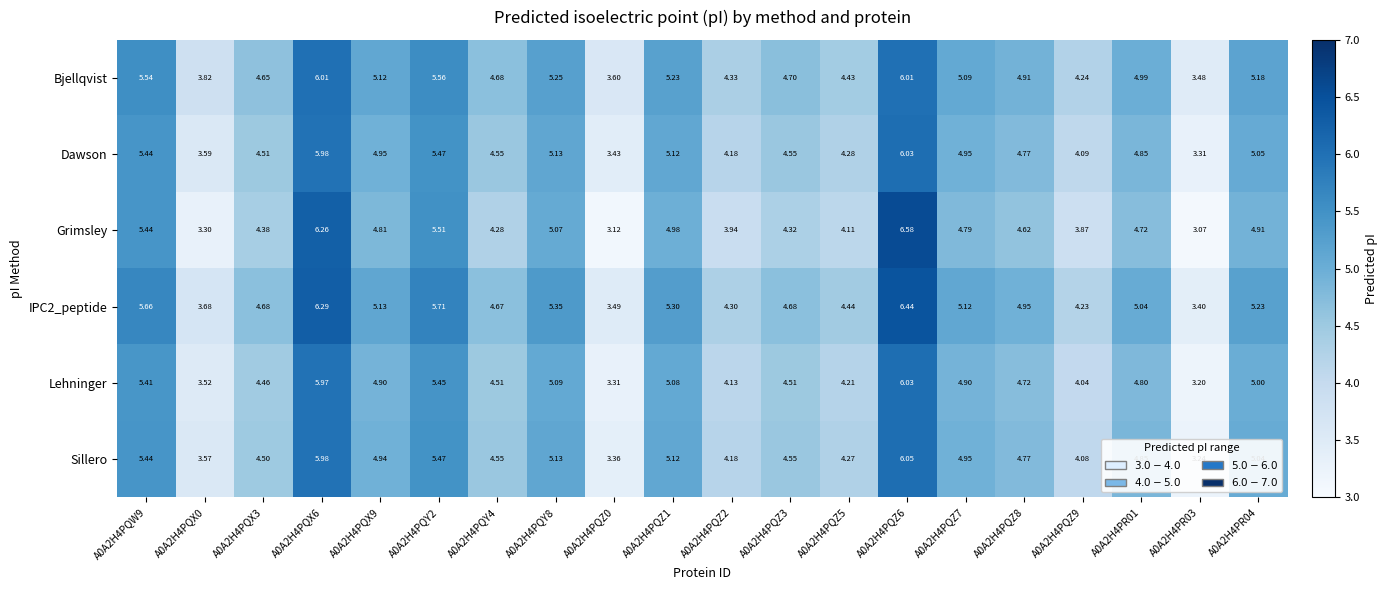

Which series changed the most between A0A2H4PQX9 and A0A2H4PQZ8?

Bjellqvist